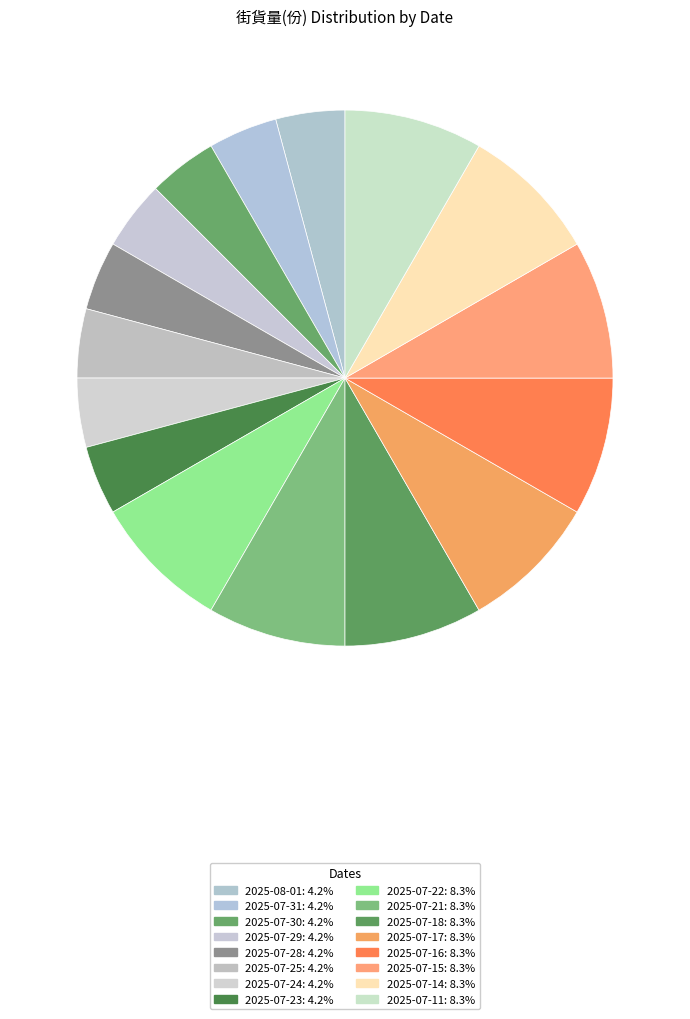

The 2025-07-21 slice represents 14% of the pie. True or false?

False